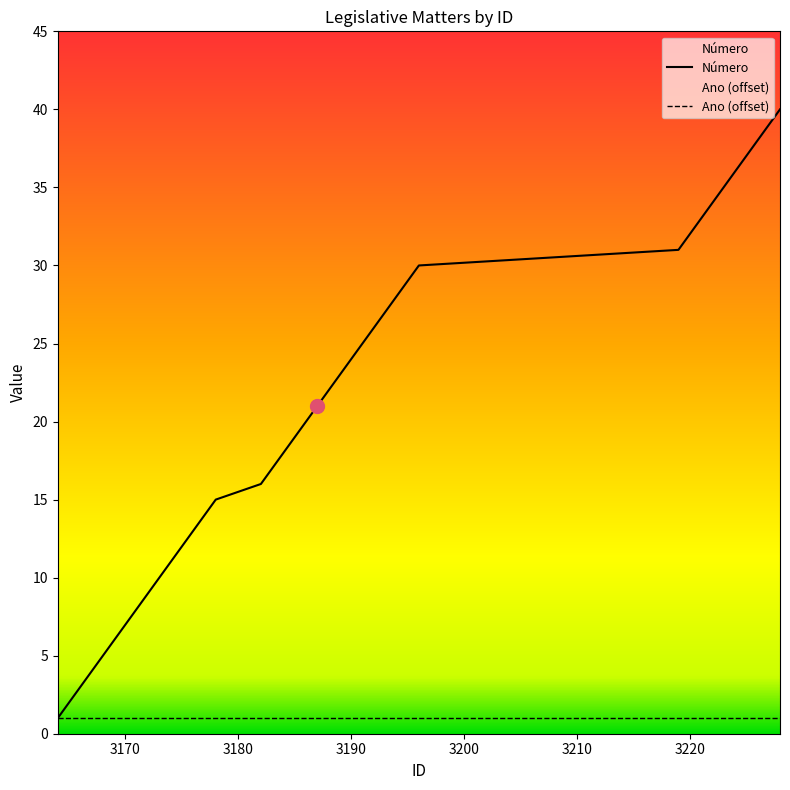

List the labels in order of value, largest first.

3228, 3227, 3226, 3225, 3224, 3223, 3222, 3221, 3220, 3219, 3196, 3195, 3194, 3193, 3192, 3191, 3190, 3189, 3188, 3187, 3186, 3185, 3184, 3183, 3182, 3178, 3177, 3176, 3175, 3174, 3173, 3172, 3171, 3170, 3169, 3168, 3167, 3166, 3165, 3164